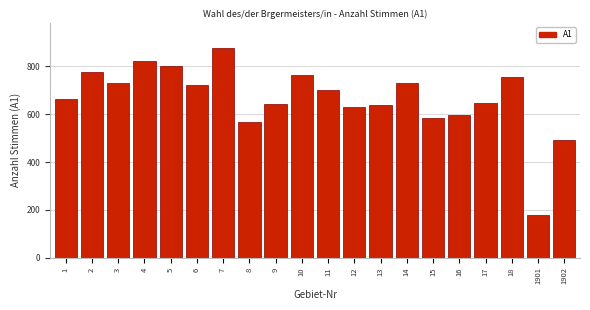

At which category does the chart reach its minimum across all series?

1901